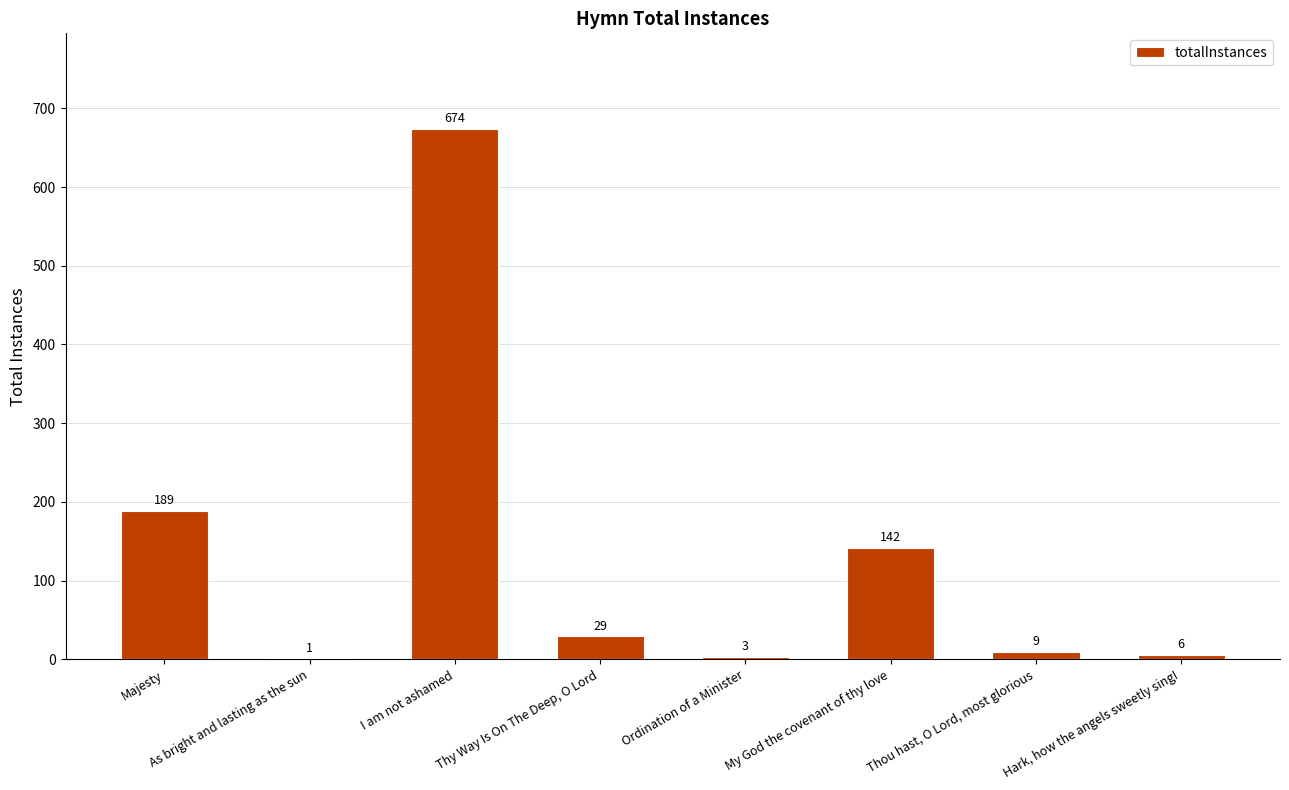

What is the difference between the values at My God the covenant of thy love and As bright and lasting as the sun?

141